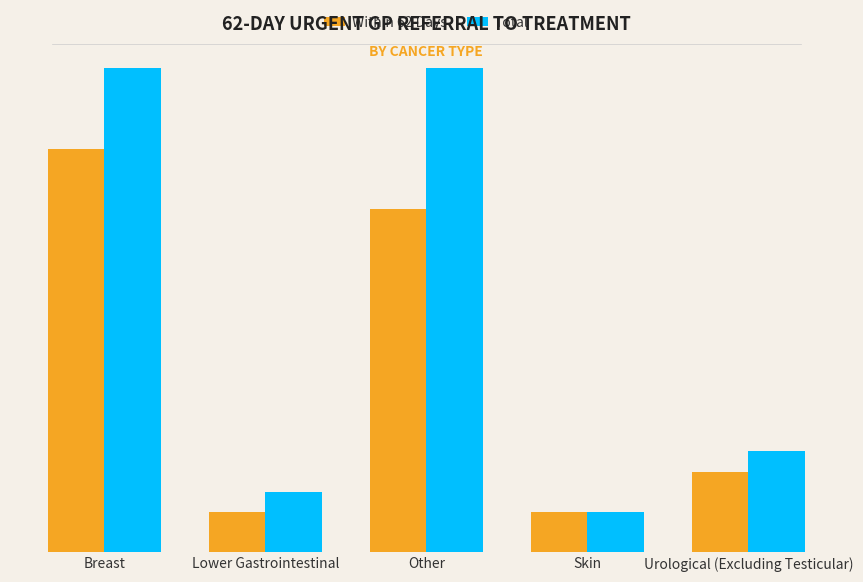

What is the total value across all series at Other?

20.5